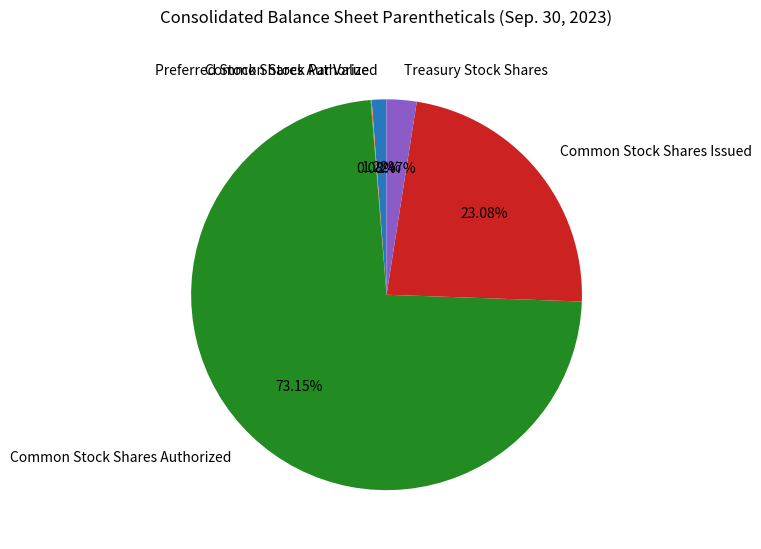

What is the largest slice in the pie chart?

Common Stock Shares Authorized